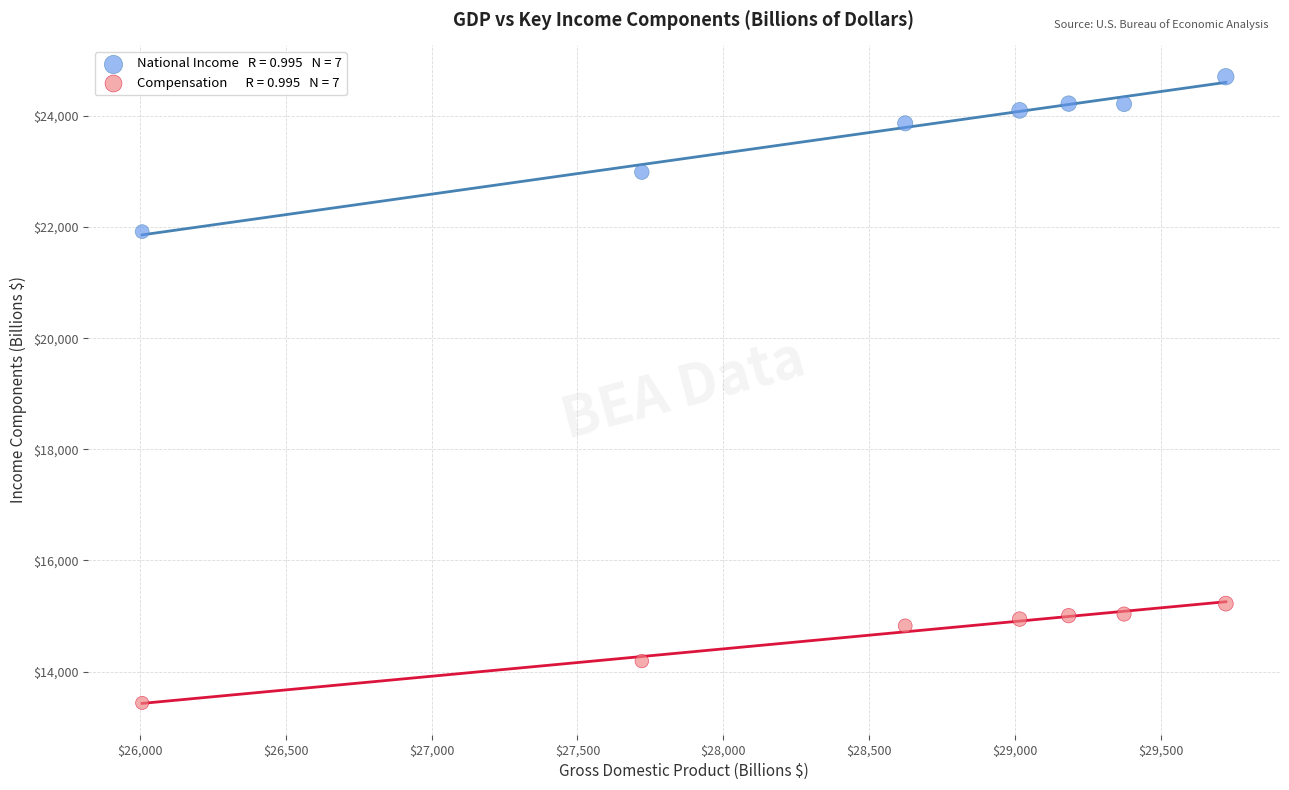

Across all data points, what is the range of X values (max minus min)?

3717.0